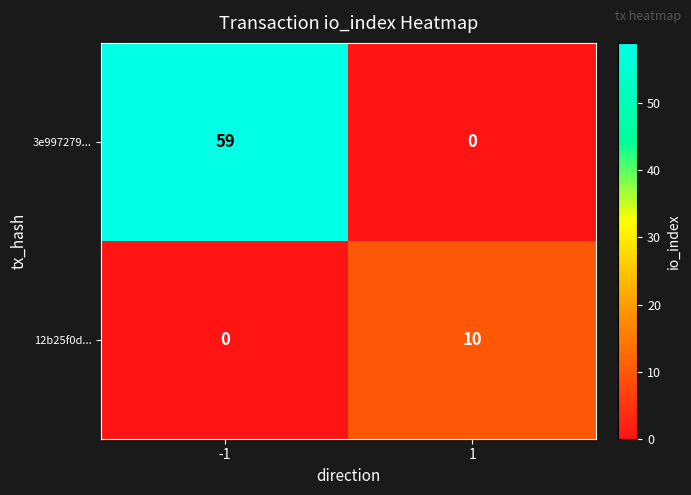

What is the average value of the 3e997279... series?

30